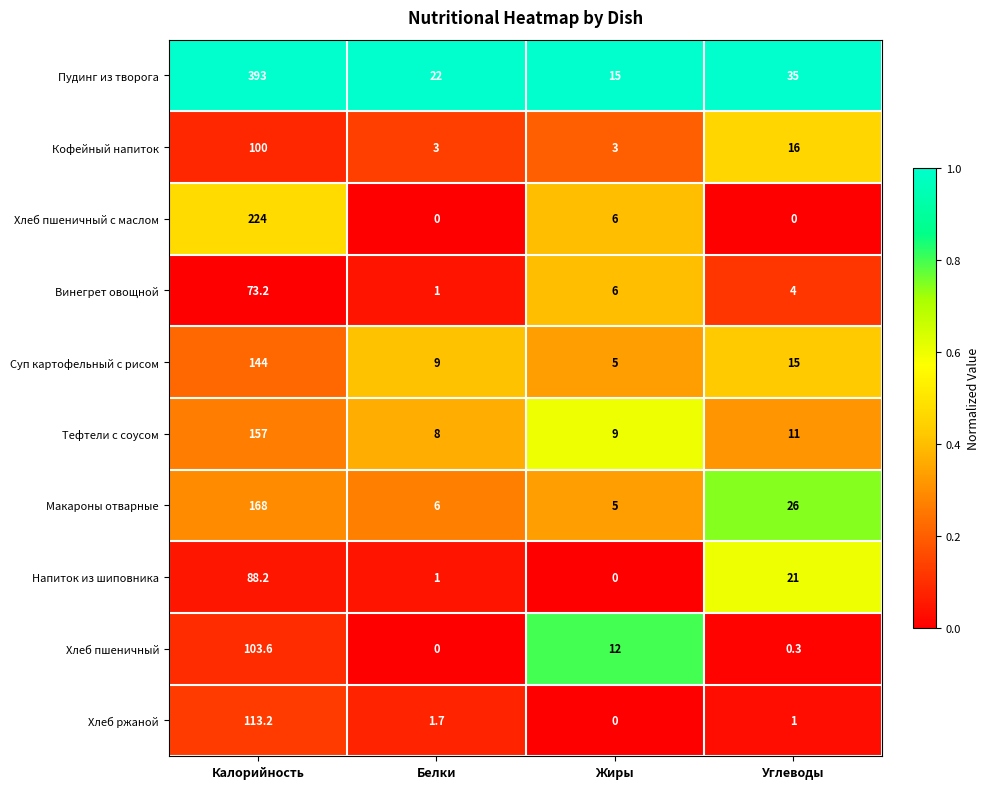

Which series has the widest spread of values?

Пудинг из творога